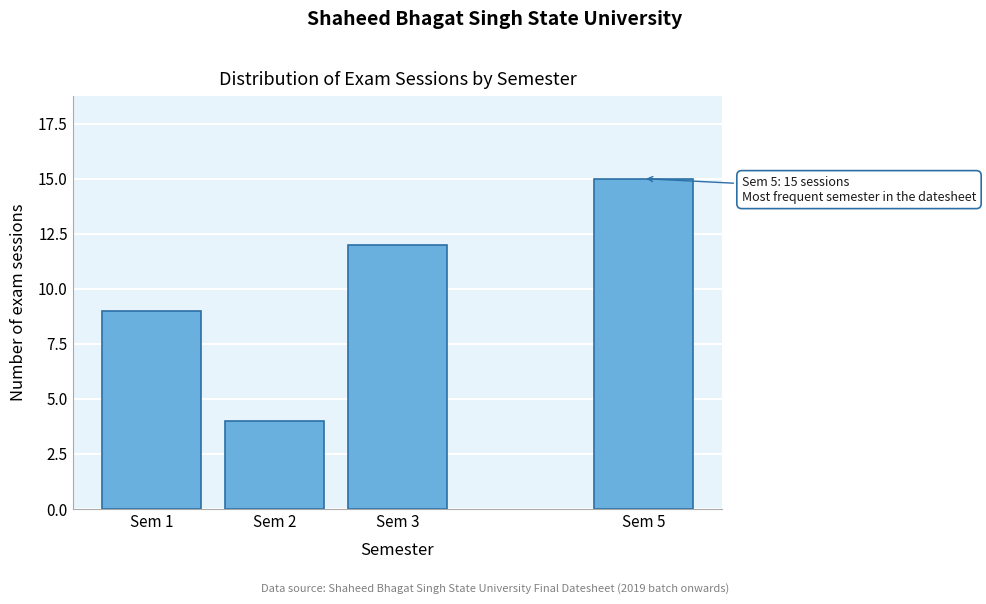

Reading left to right, list all the values displayed in this chart.

9	4	12	15